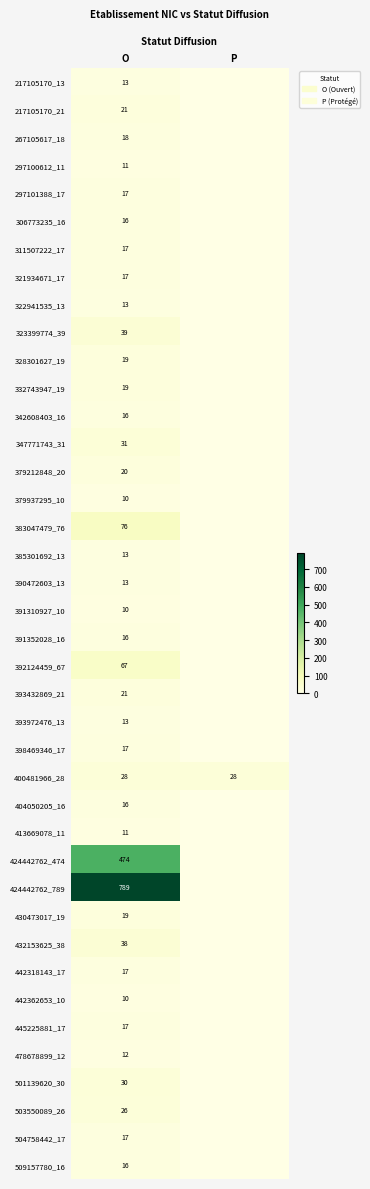

The value of 442318143_17 at O is 29. True or false?

False